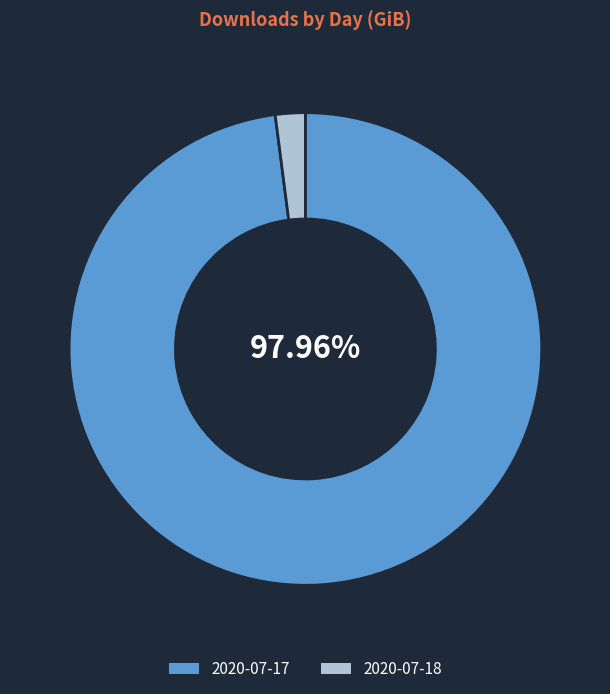

Is it true that 2020-07-18 is 14% of the pie?

False